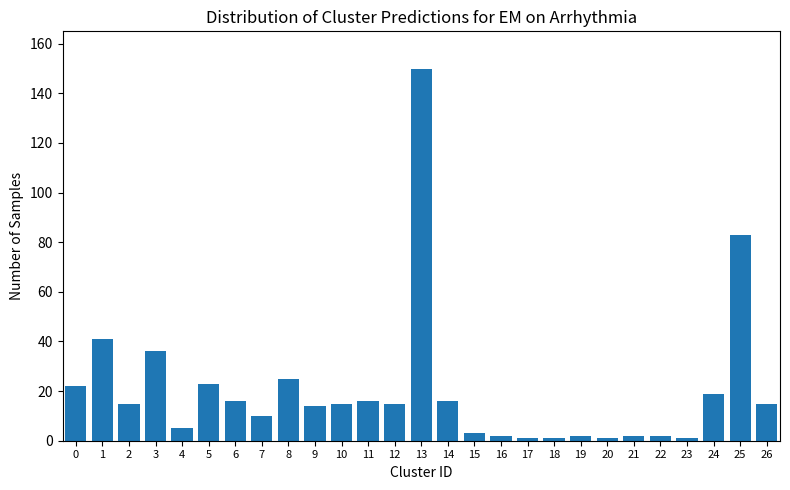

What is the sum of all values?

551